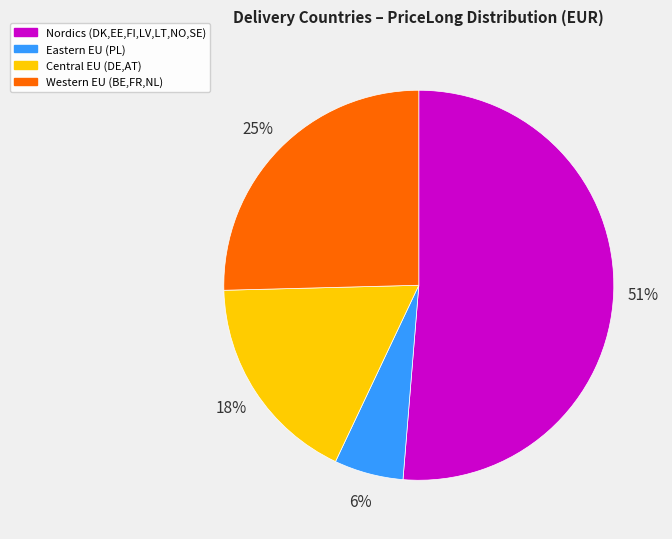

The Nordics (DK,EE,FI,LV,LT,NO,SE) slice represents 66% of the pie. True or false?

False